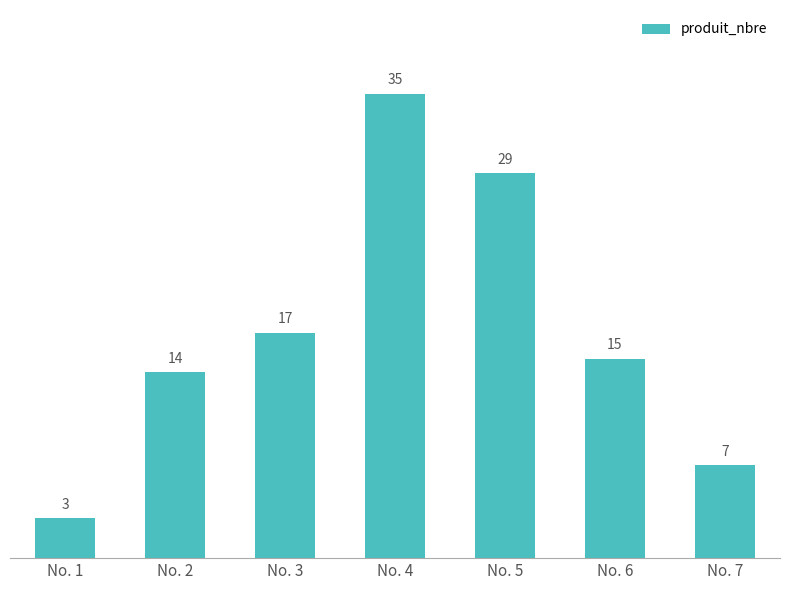

Rank the categories by value from lowest to highest.

No. 1, No. 7, No. 2, No. 6, No. 3, No. 5, No. 4